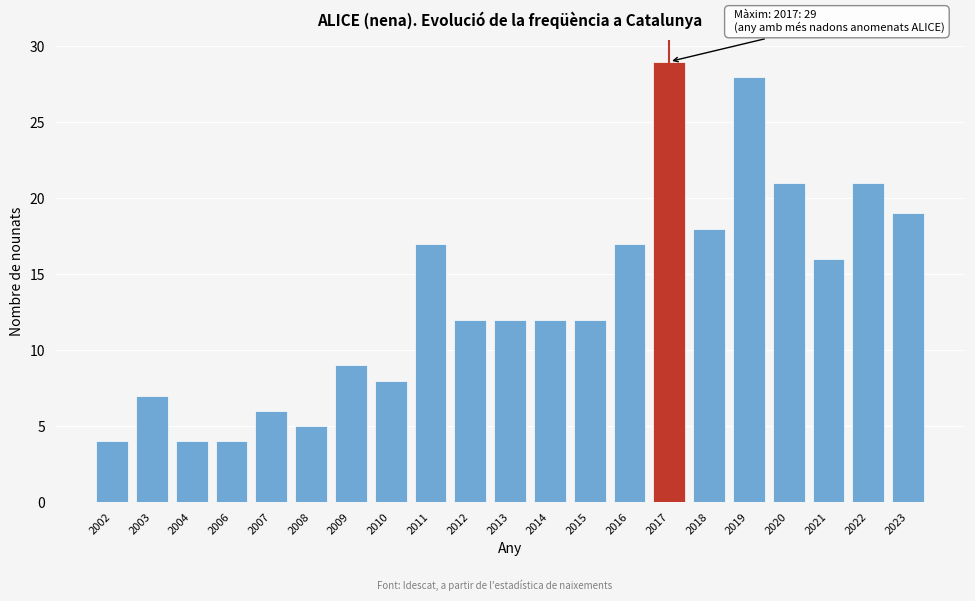

Reading right to left, what are all the values shown in this chart?

19	21	16	21	28	18	29	17	12	12	12	12	17	8	9	5	6	4	4	7	4